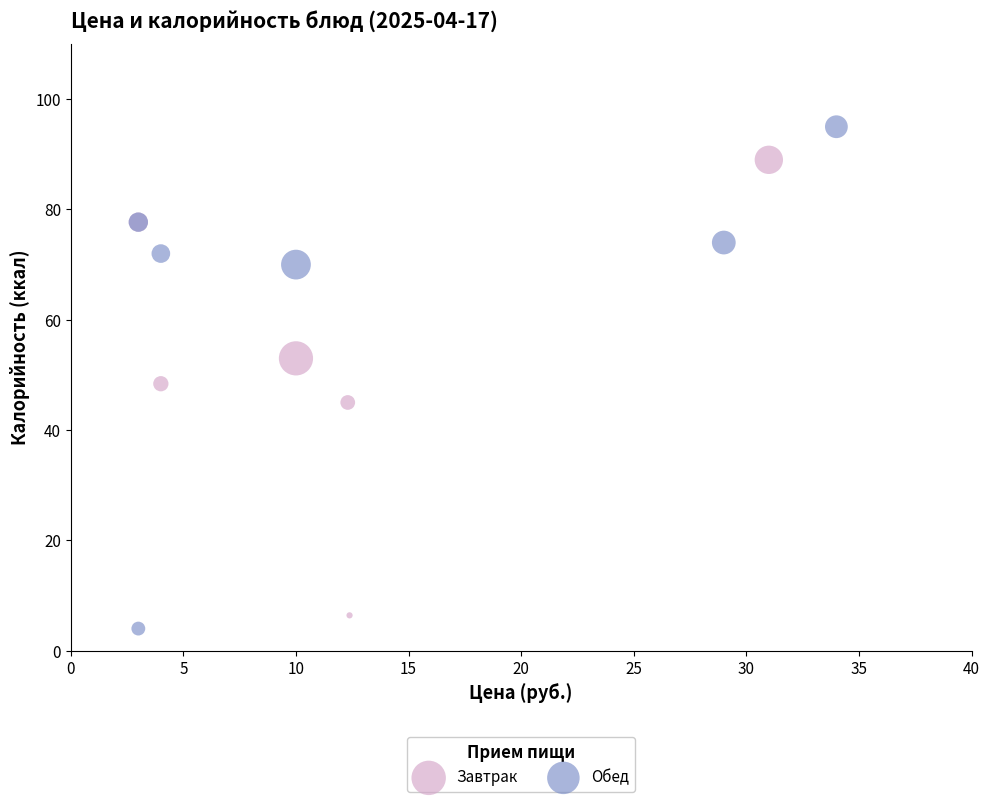

Which series contains the highest Y value?

Обед